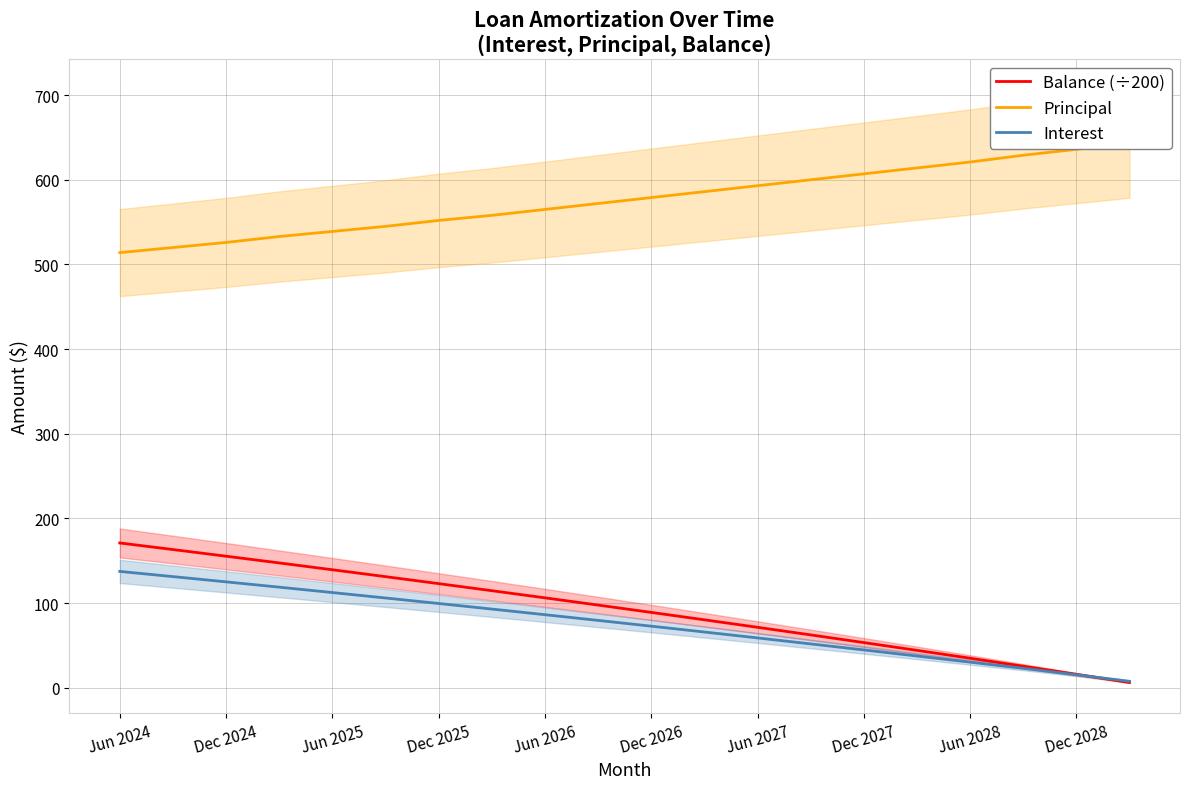

Is it true that Balance (÷200) equals 47.2 at Dec 2024?

False